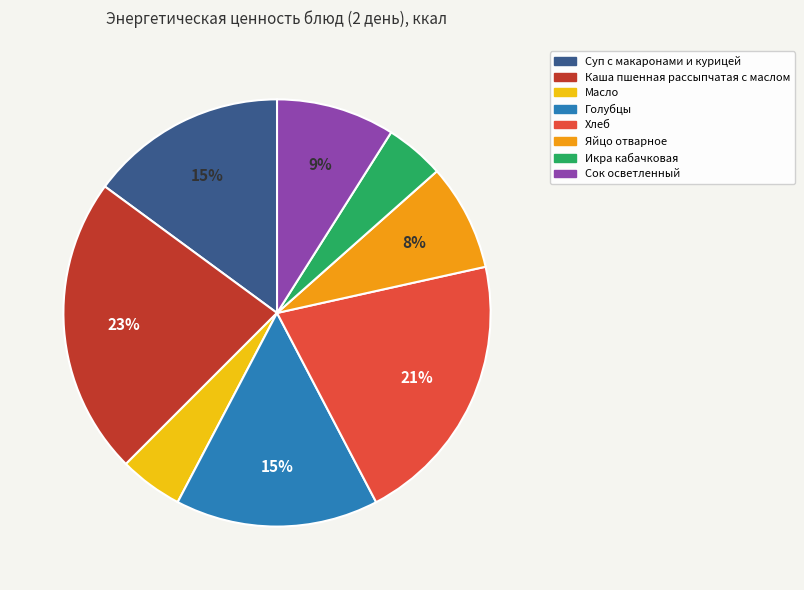

Which category has the biggest portion of the pie?

Каша пшенная рассыпчатая с маслом